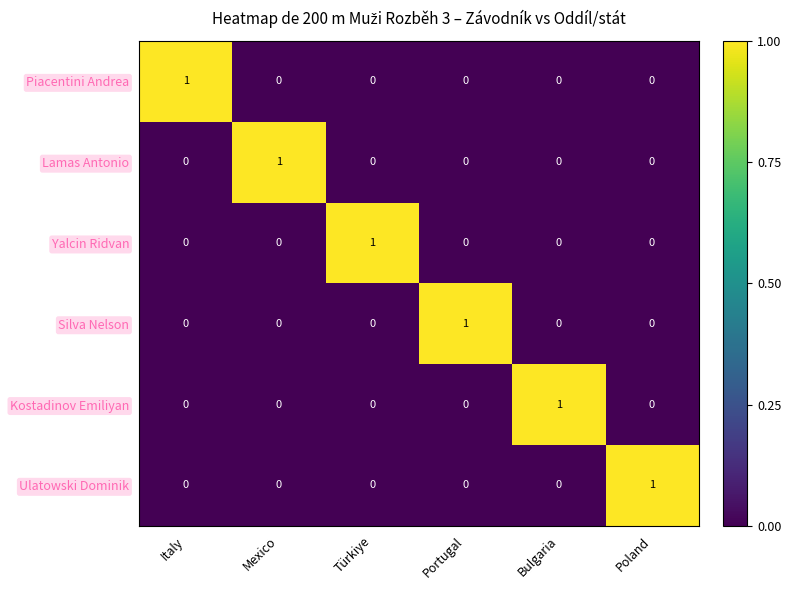

Which category has the highest value in the Ulatowski Dominik series?

Poland